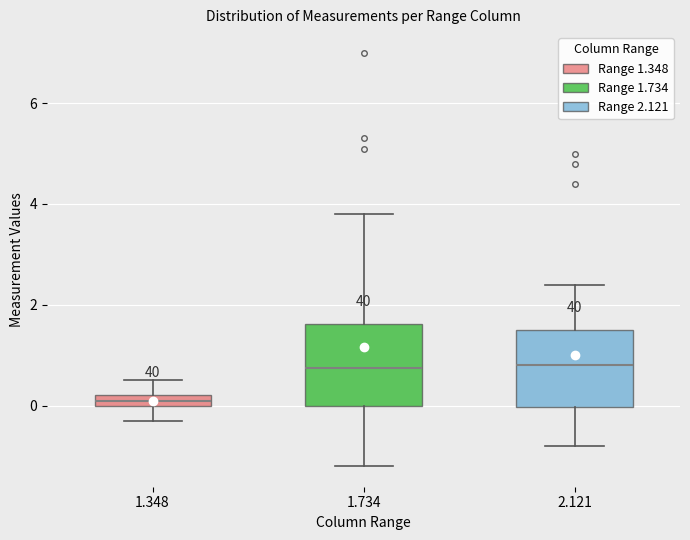

Which box has the lowest median line?

1.348